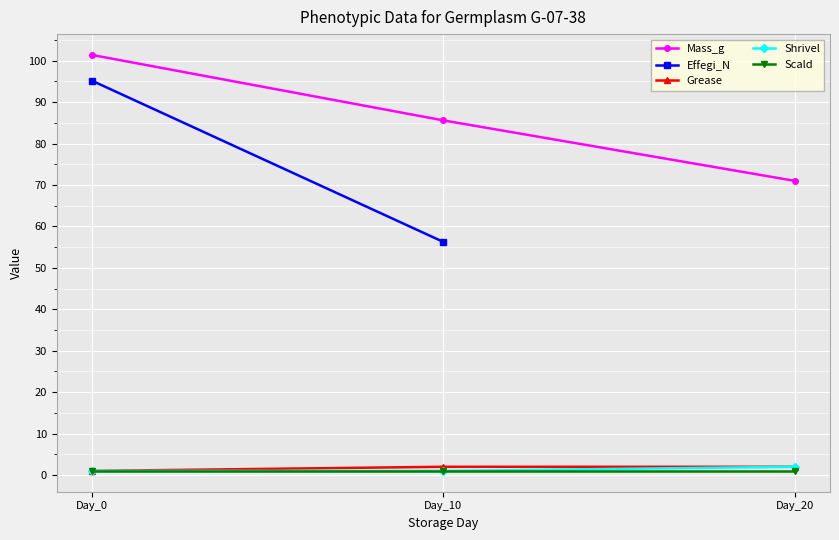

What is the greatest value displayed?

101.4